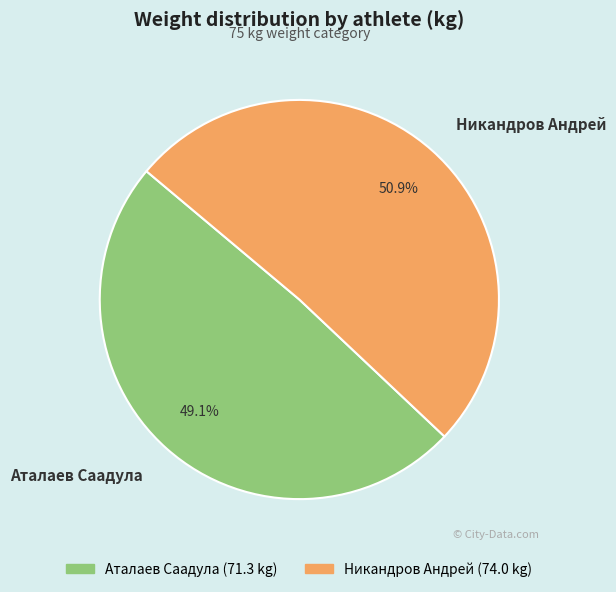

What is the smallest slice in the pie chart?

Аталаев Саадула